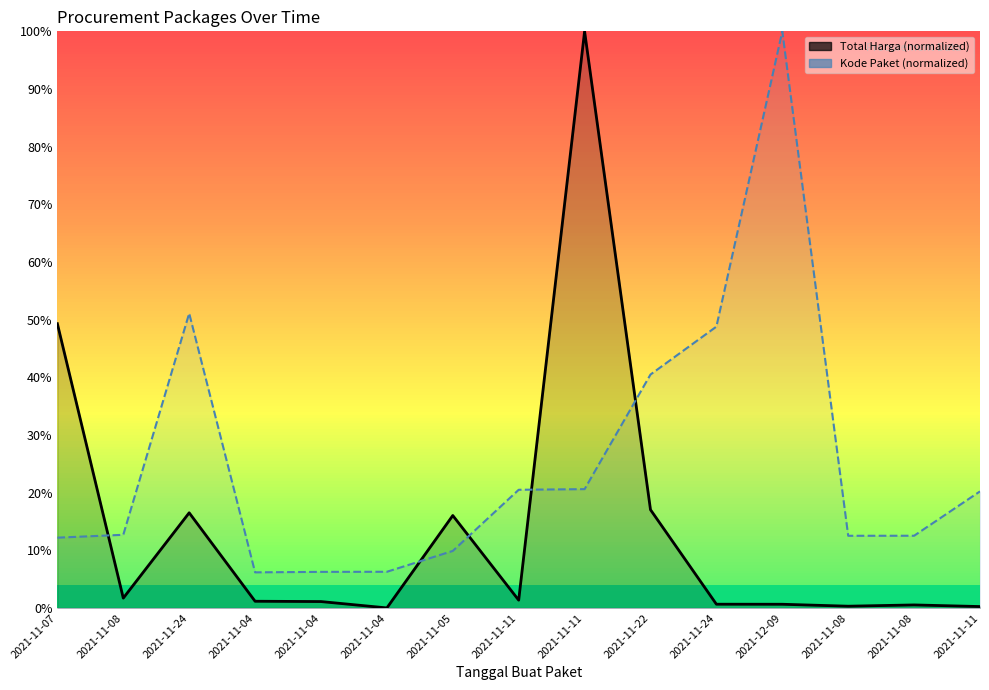

What is the average value of the Kode Paket series?

25.4